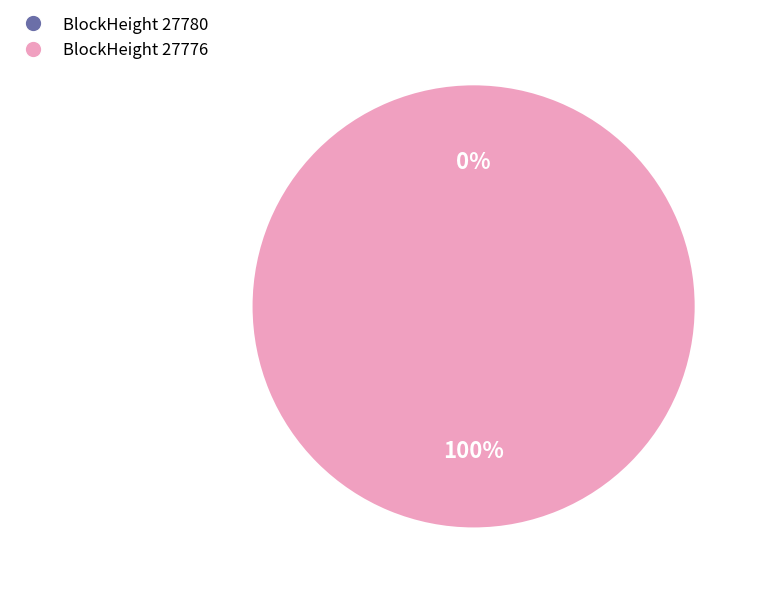

Does any single category account for the majority?

Yes